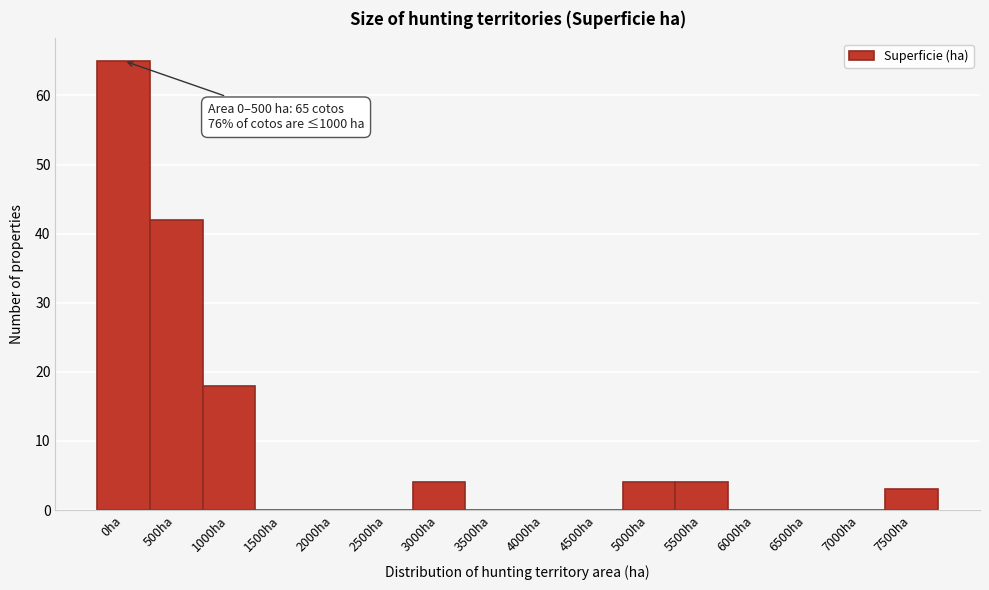

Reading left to right, transcribe all the data shown in this chart.

0ha=65	500ha=42	1000ha=18	1500ha=0	2000ha=0	2500ha=0	3000ha=4	3500ha=0	4000ha=0	4500ha=0	5000ha=4	5500ha=4	6000ha=0	6500ha=0	7000ha=0	7500ha=3